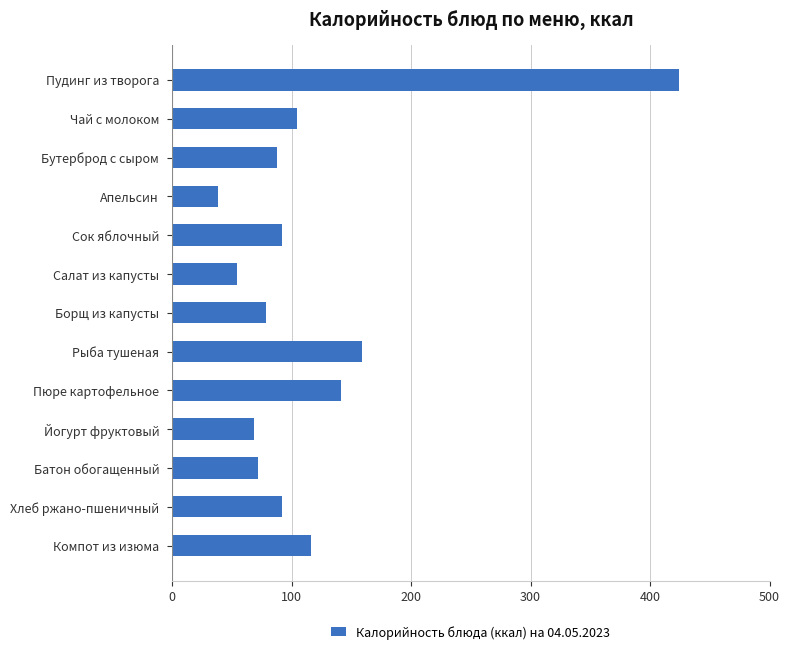

What is the value of the 6th bar from the top?

54.0